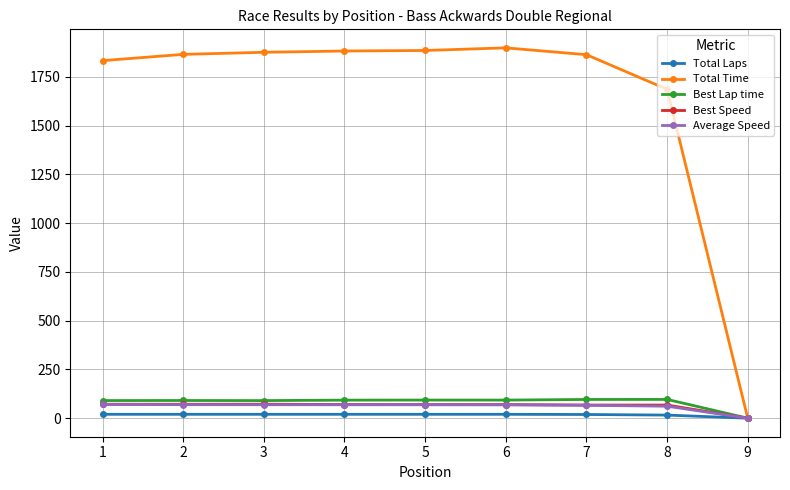

Count the number of data series in this chart.

5